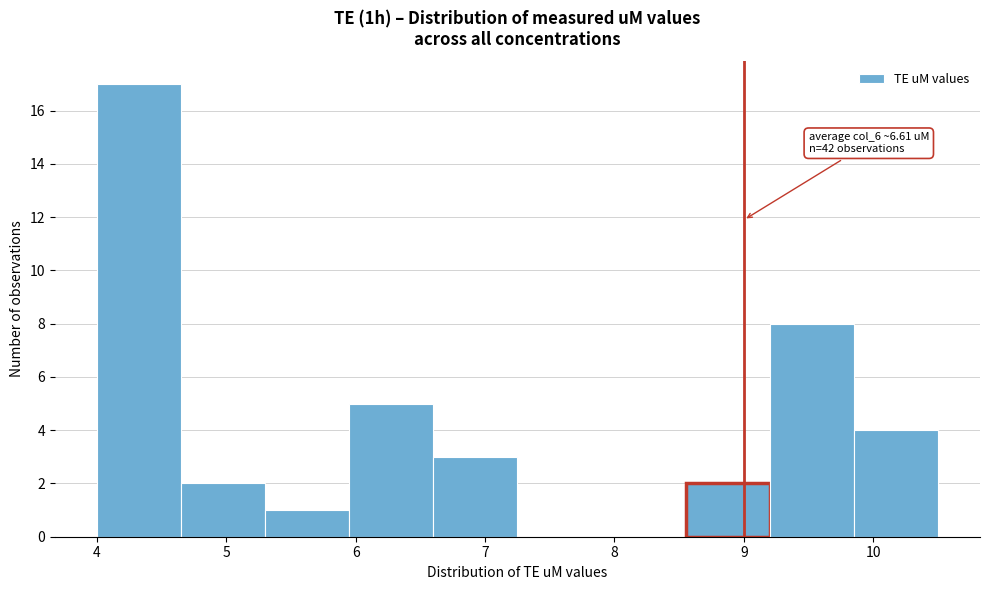

Which range on the x-axis has the tallest bar?

4.00 to 4.65